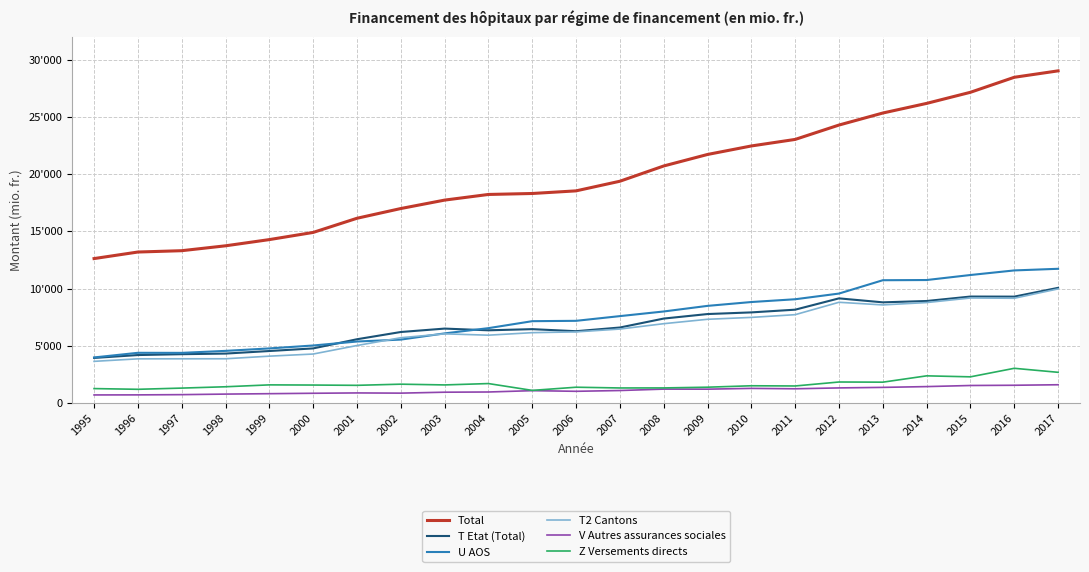

What is the difference between the maximum and minimum values in the U AOS series?

7746.7